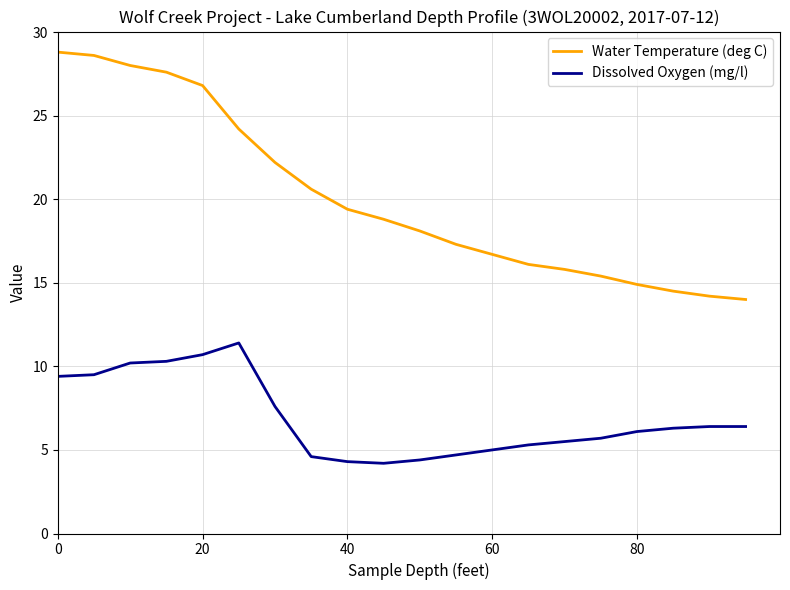

True or false: Dissolved Oxygen (mg/l) has more than 0 interior local peaks.

True